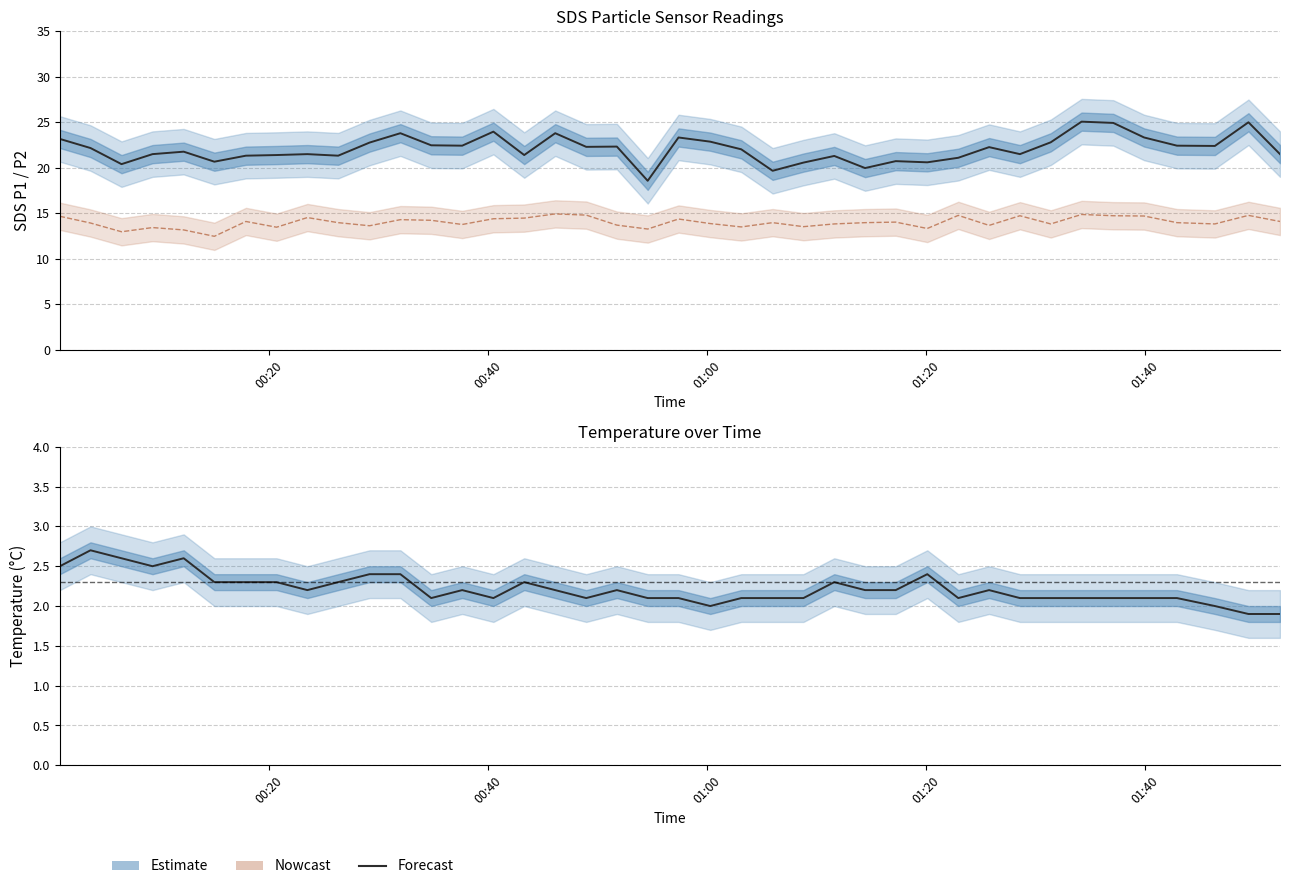

Rank the series by their average value, from highest to lowest.

SDS_P1, SDS_P2, Temp